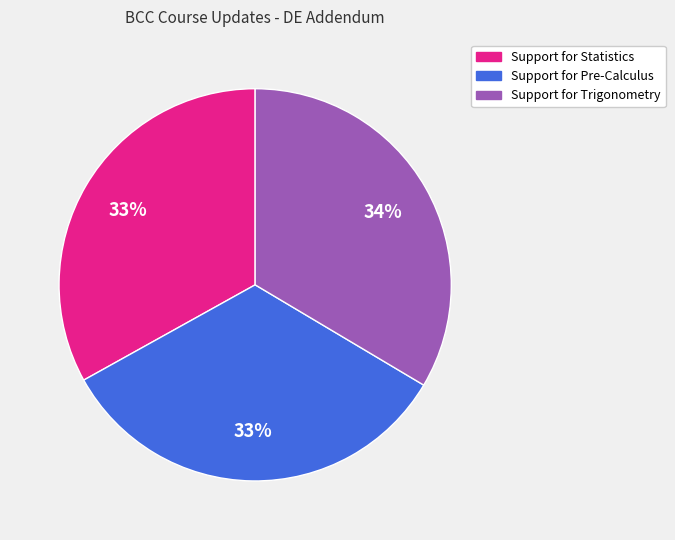

To the nearest percent, what portion does Support for Pre-Calculus represent?

33%